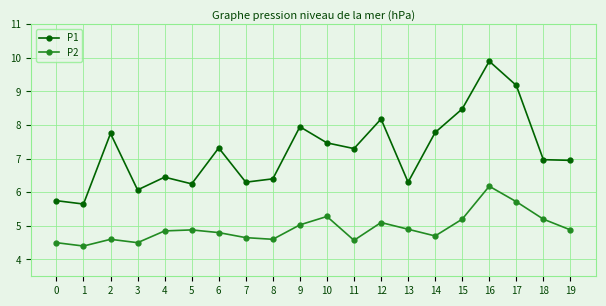

What is the value of the P2 point at the 14th from the left?

4.9